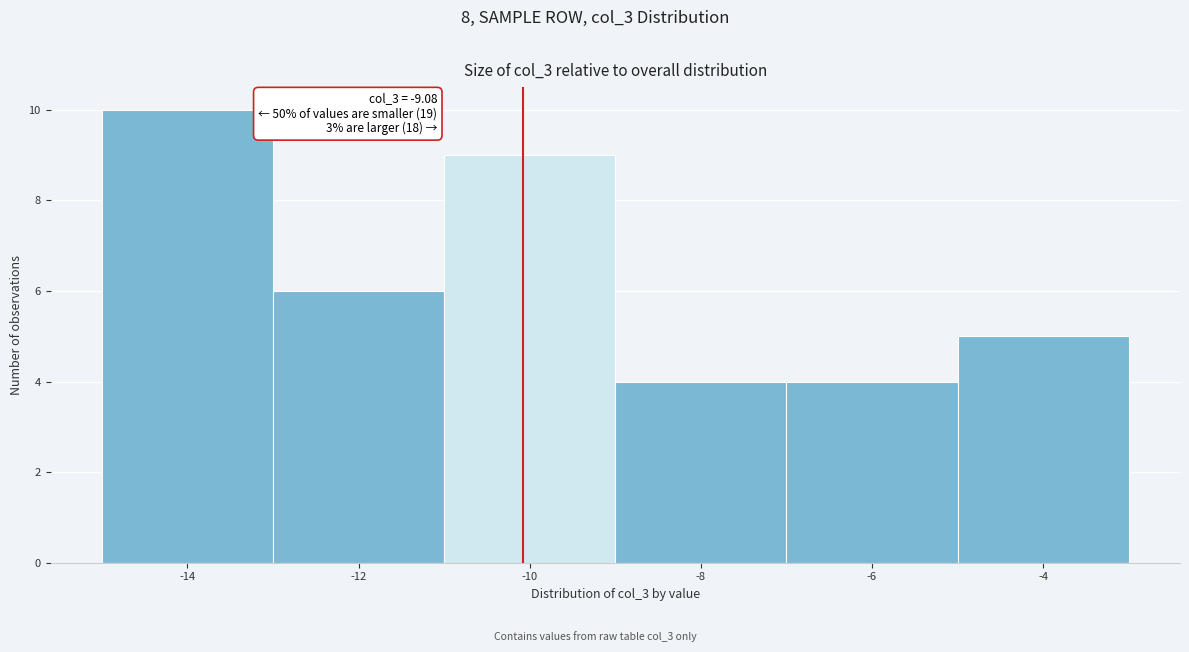

Reading left to right, list all the values displayed in this chart.

-14=10	-12=6	-10=9	-8=4	-6=4	-4=5